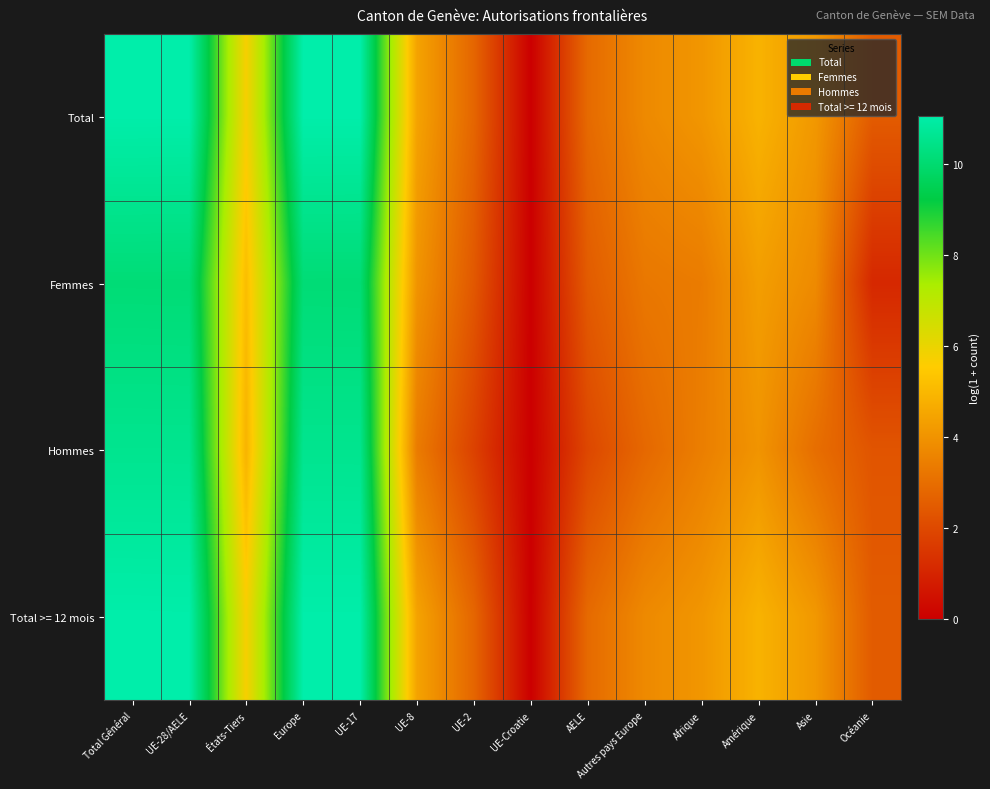

Reading left to right, list all the values displayed in this chart.

Total: Total Général=11.1	UE-28/AELE=11.1	États-Tiers=5.7	Europe=11.1	UE-17=11.0	UE-8=4.4	UE-2=2.8	UE-Croatie=0.0	AELE=2.9	Autres pays Europe=3.7	Afrique=4.1	Amérique=4.9	Asie=4.1	Océanie=2.5
Femmes: Total Général=10.1	UE-28/AELE=10.1	États-Tiers=5.1	Europe=10.1	UE-17=10.1	UE-8=4.0	UE-2=2.4	UE-Croatie=0.0	AELE=2.5	Autres pays Europe=3.3	Afrique=3.4	Amérique=4.3	Asie=3.8	Océanie=1.1
Hommes: Total Général=10.6	UE-28/AELE=10.6	États-Tiers=4.9	Europe=10.6	UE-17=10.6	UE-8=3.4	UE-2=1.8	UE-Croatie=0.0	AELE=1.9	Autres pays Europe=2.8	Afrique=3.4	Amérique=4.0	Asie=3.0	Océanie=2.3
Total >= 12 mois: Total Général=11.0	UE-28/AELE=11.0	États-Tiers=5.7	Europe=11.0	UE-17=11.0	UE-8=4.4	UE-2=2.8	UE-Croatie=0.0	AELE=2.9	Autres pays Europe=3.7	Afrique=4.1	Amérique=4.8	Asie=4.1	Océanie=2.5